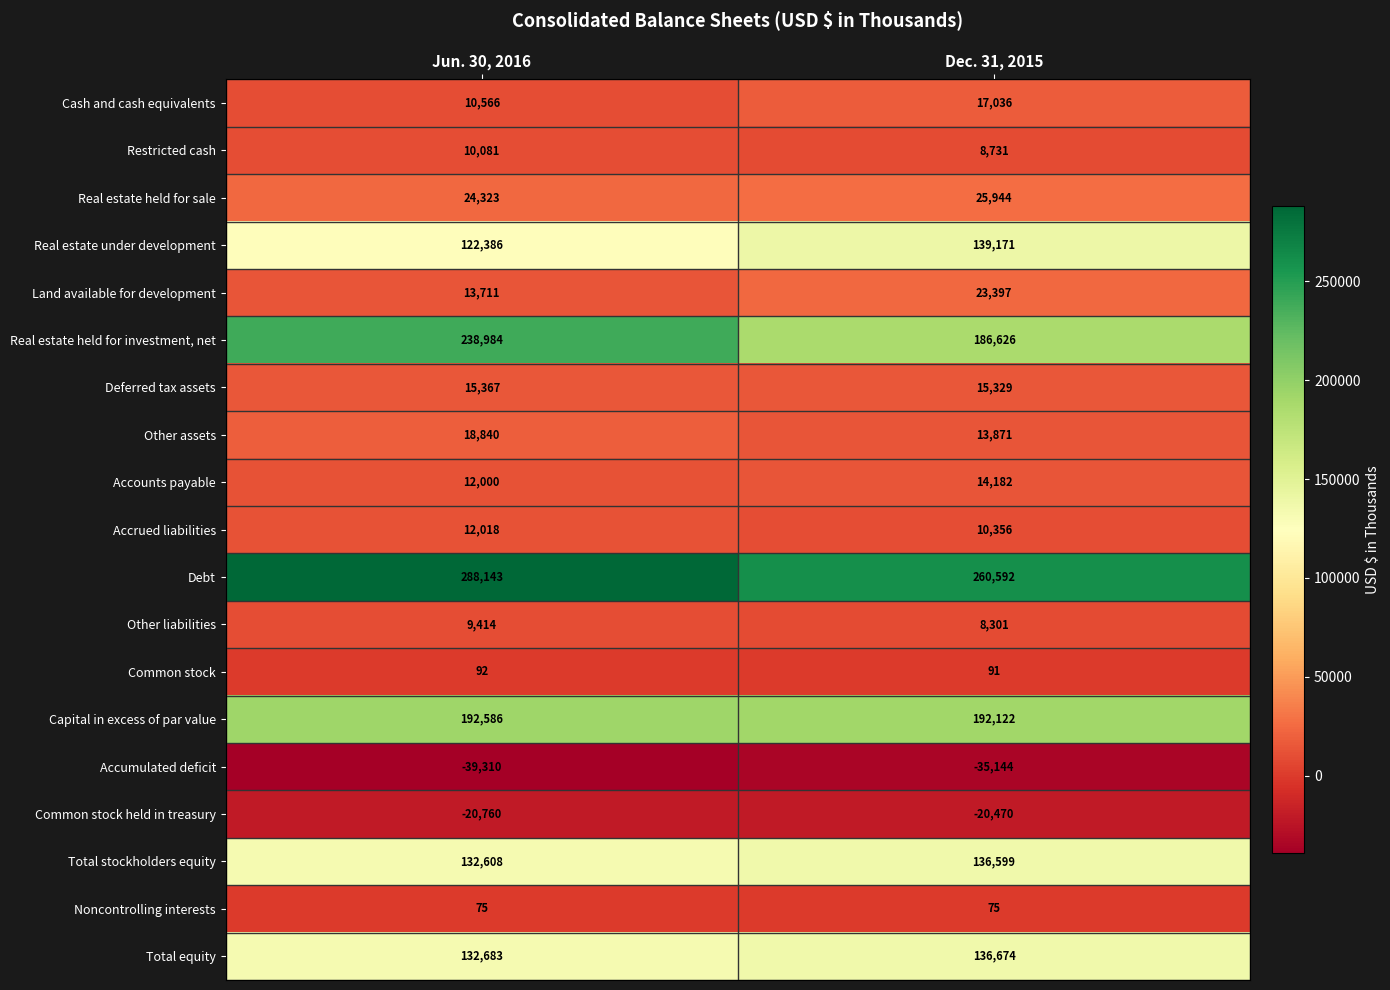

What is the sum of the Accumulated deficit values at Dec. 31, 2015 and Jun. 30, 2016?

-74454